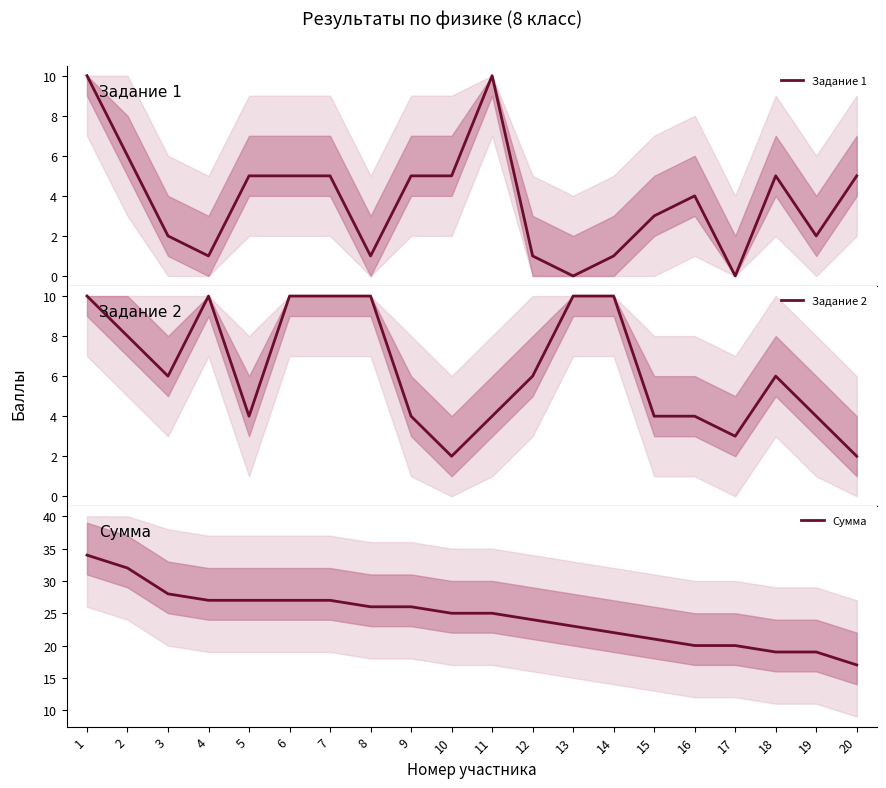

The value of Задание 1 at 9 is 5. True or false?

True